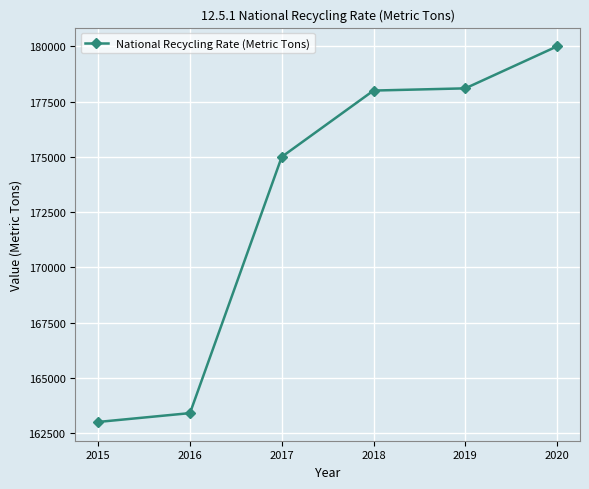

Reading left to right, extract all data points from this chart.

163000	163400	175000	178000	178100	180000